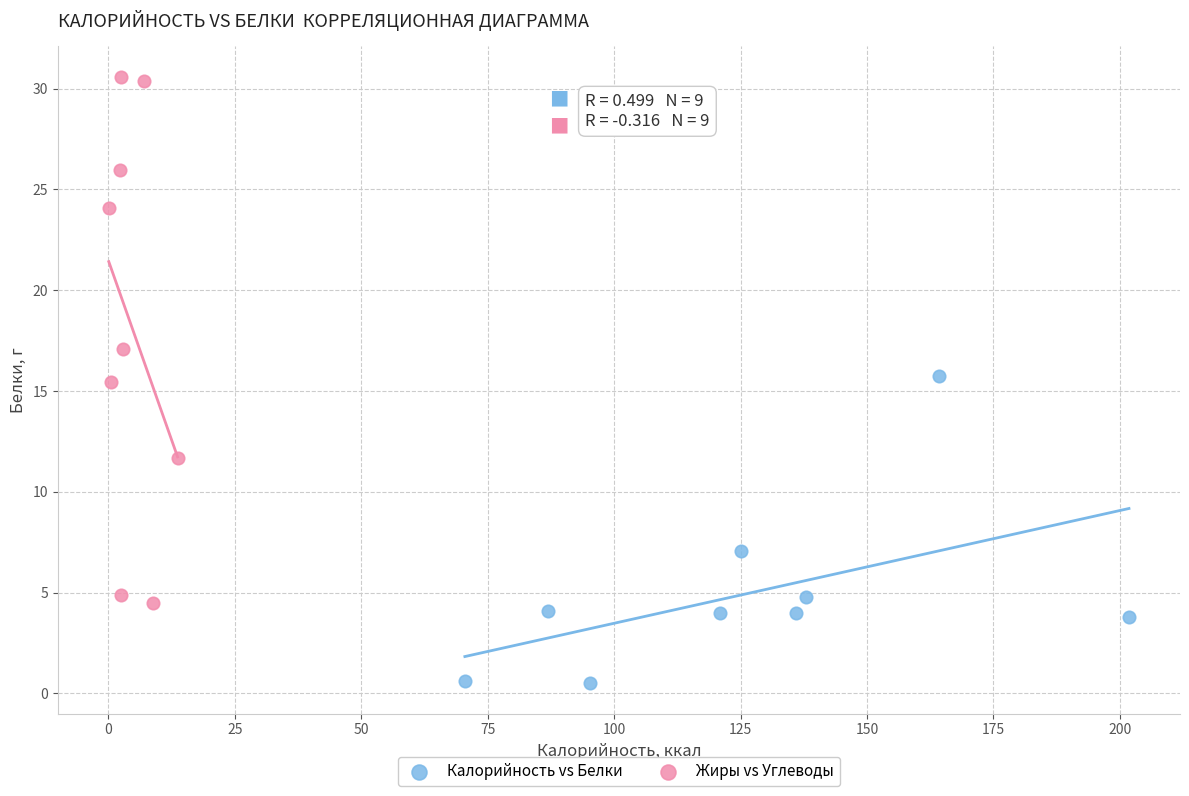

Which series contains the highest Y value?

Жиры vs Углеводы